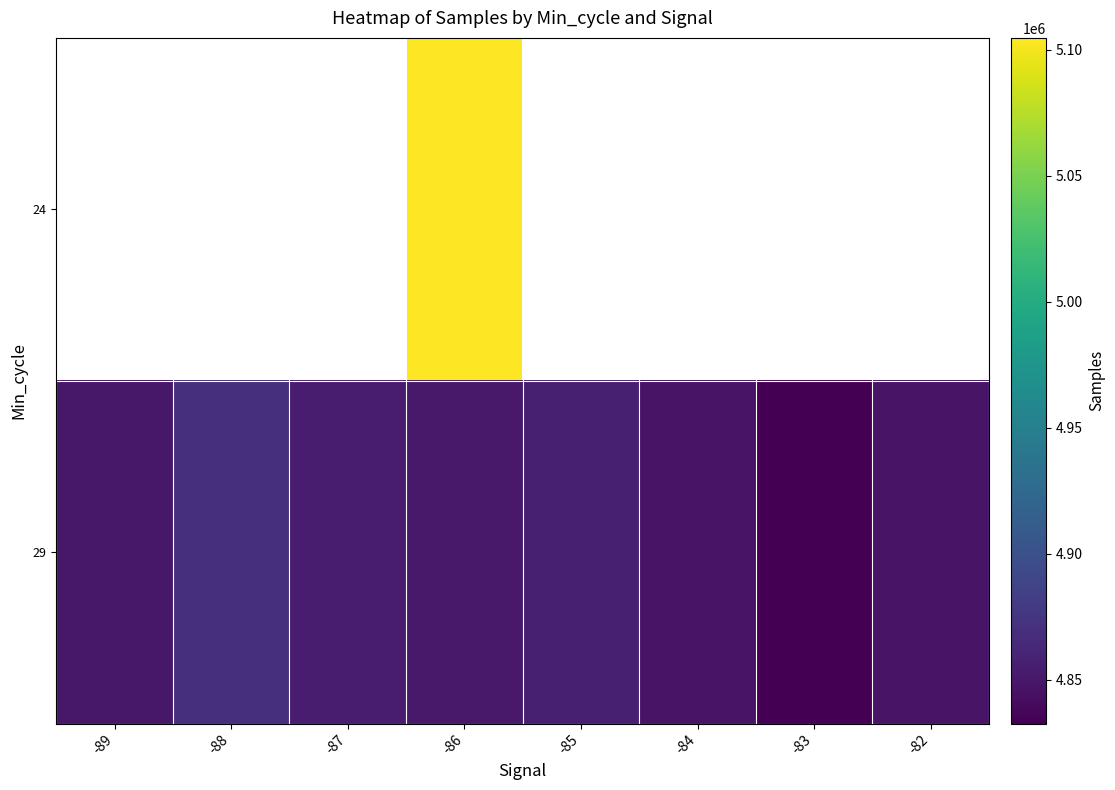

True or false: 29 has a value of 4832643.0 at -83.

True